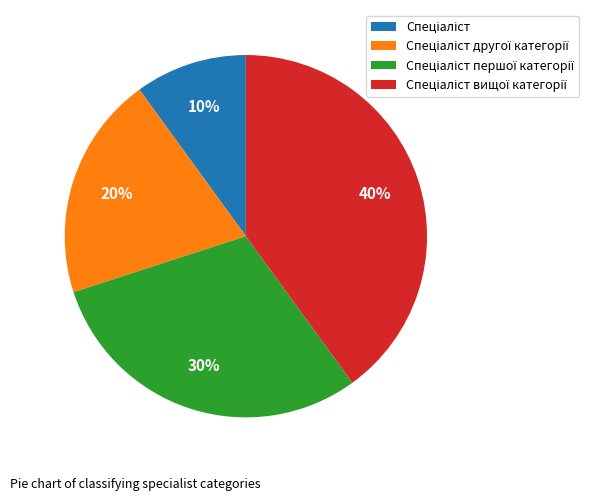

Is there a majority slice in this chart?

No